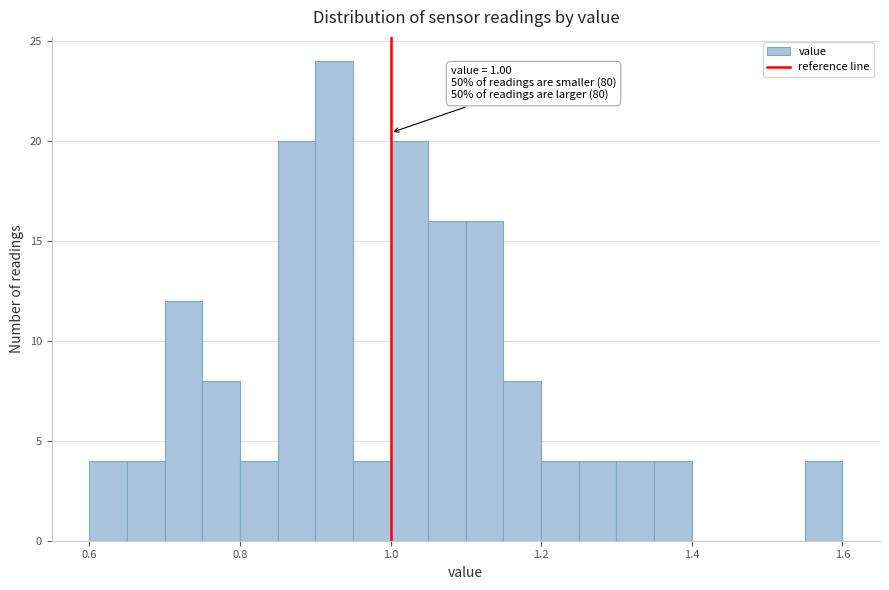

Around what value on the x-axis is the tallest bar? Give the approximate position of its centre, as read against the axis.

0.92